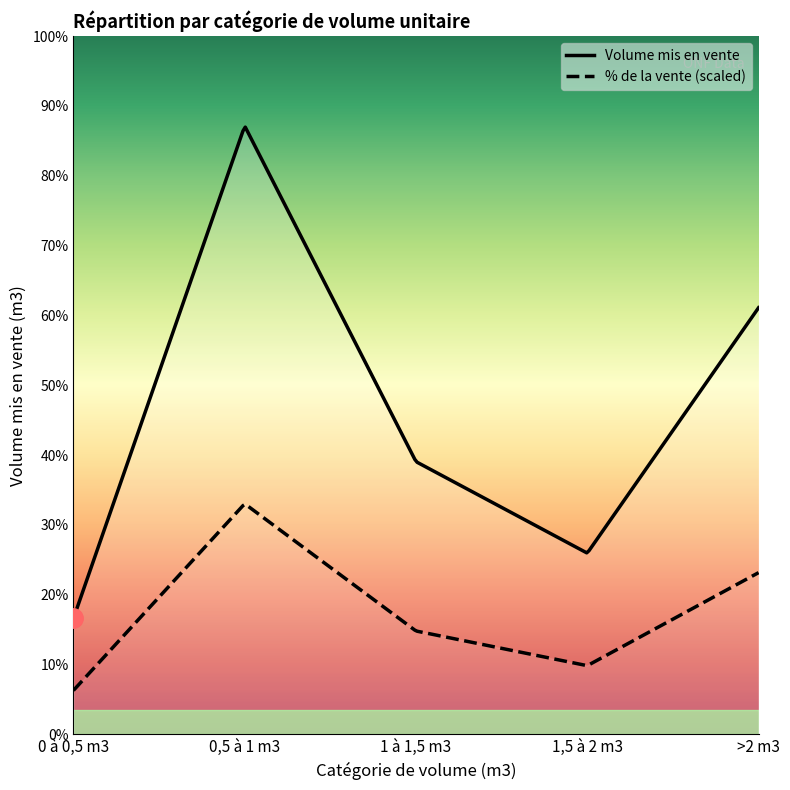

What is the label of the 1st point from the right?

>2 m3